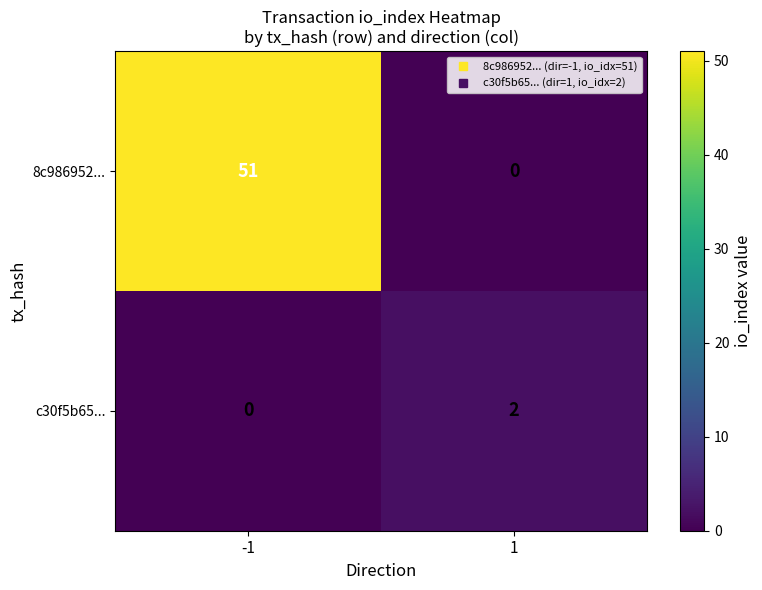

At which category does the chart reach its peak across all series?

-1